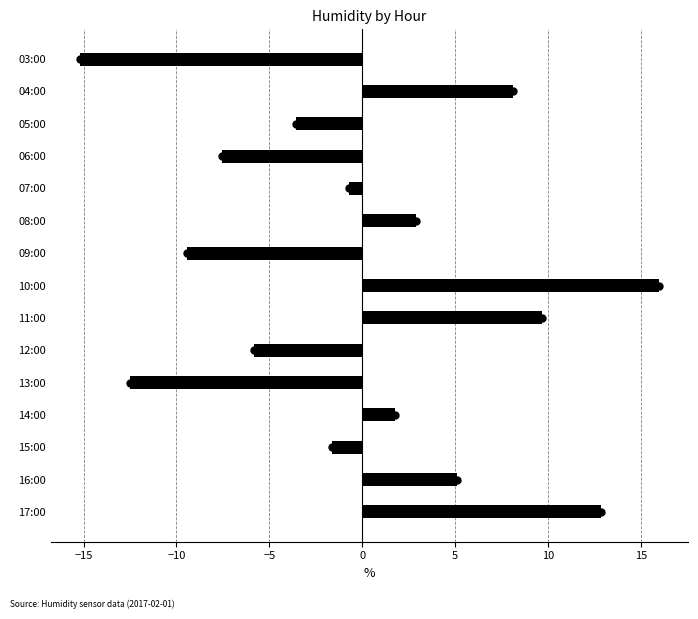

Between 06:00 and 17:00, which is larger?

17:00